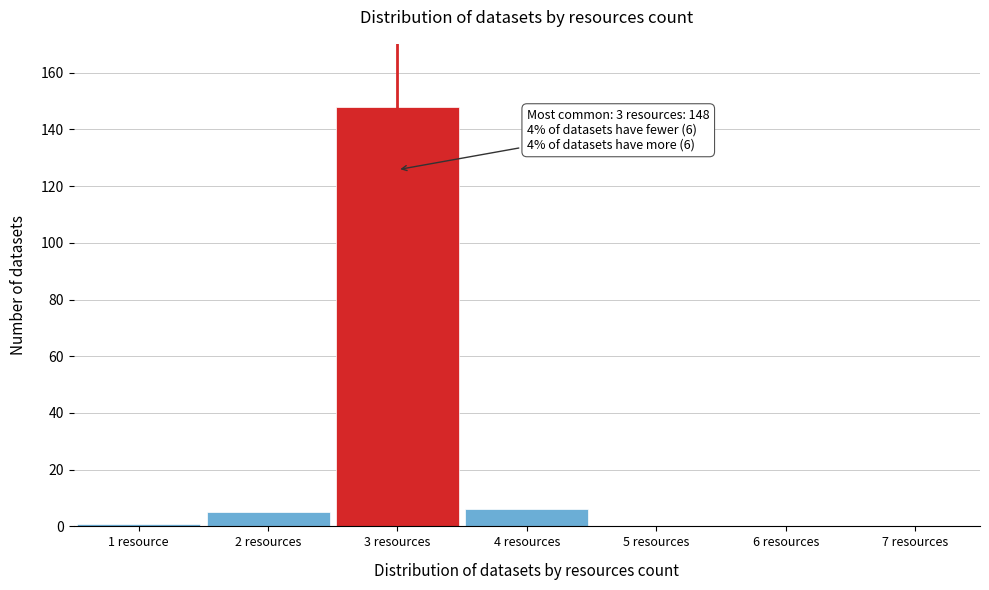

Reading left to right, extract all data points from this chart.

1 resource=1	2 resources=5	3 resources=148	4 resources=6	5 resources=0	6 resources=0	7 resources=0